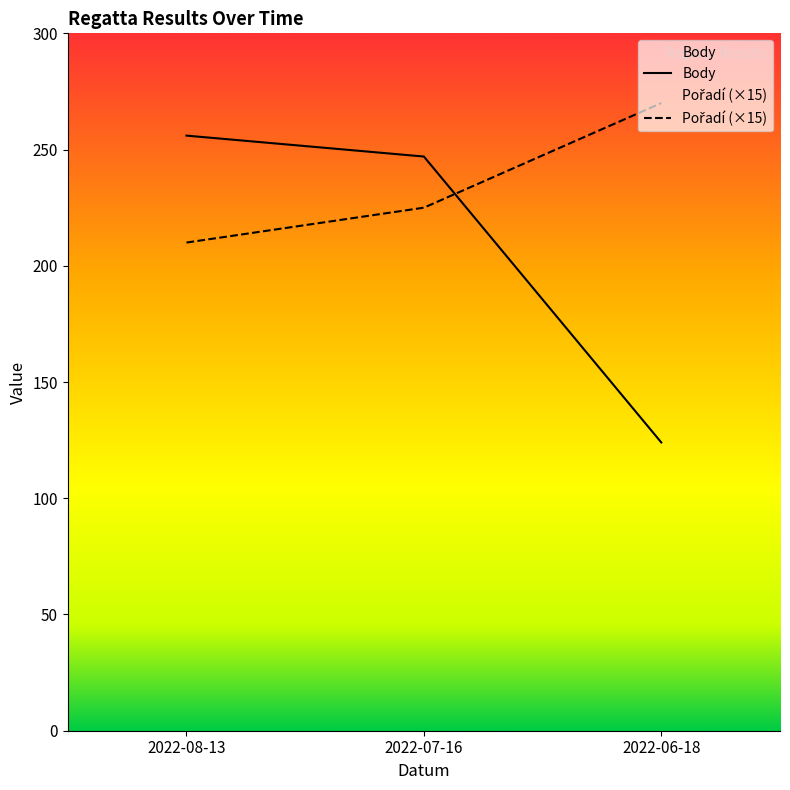

How many lines are shown in the chart?

2